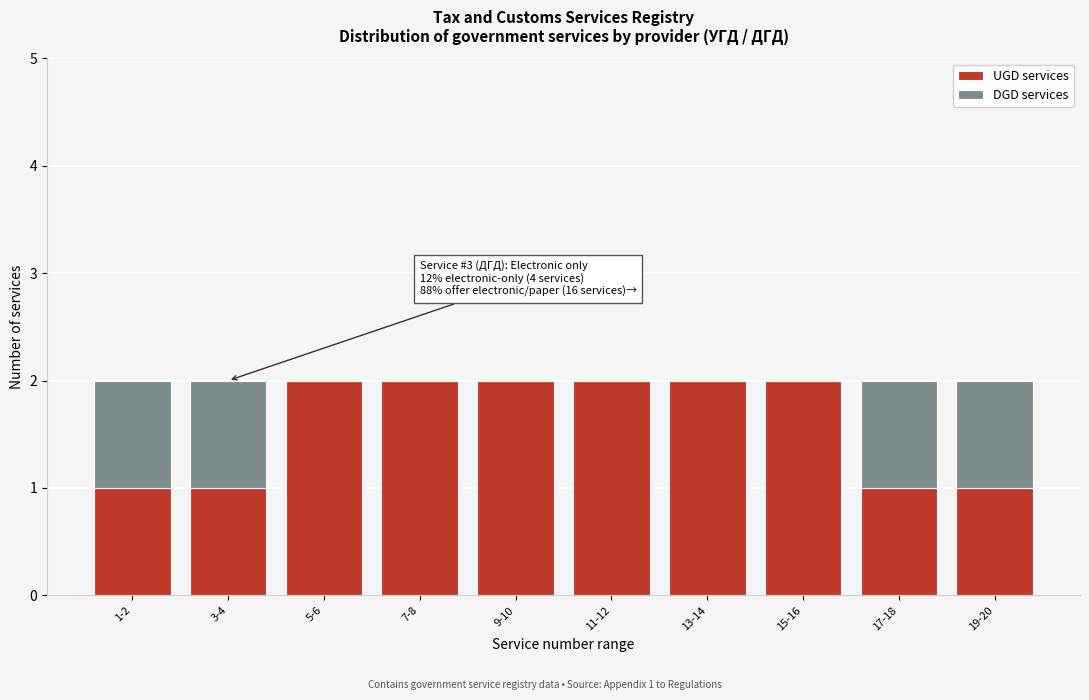

Reading left to right, what are the values for UGD services?

1-2=1	3-4=1	5-6=2	7-8=2	9-10=2	11-12=2	13-14=2	15-16=2	17-18=1	19-20=1